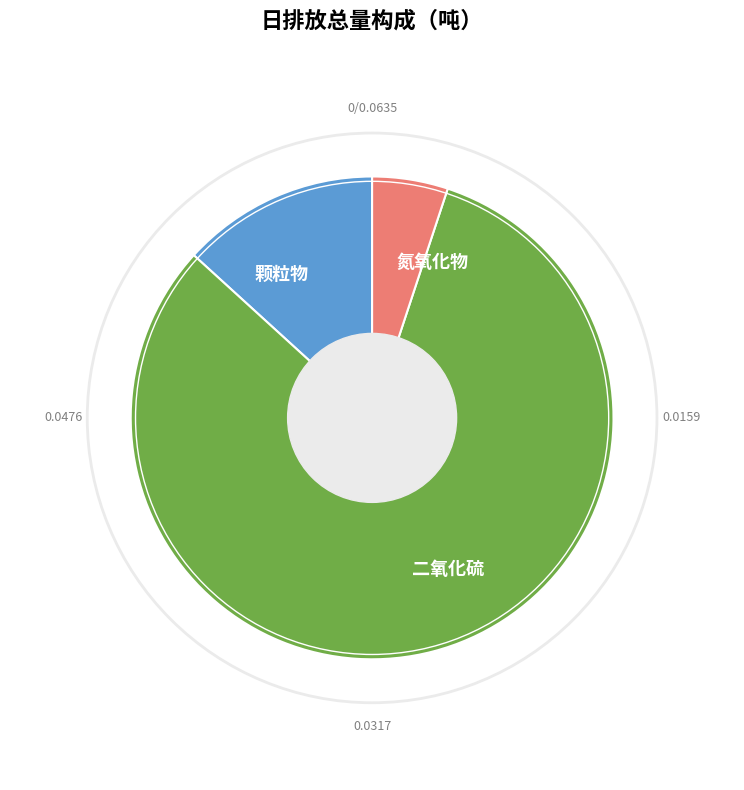

What percentage is the 氮氧化物 slice, to the nearest percent?

5%